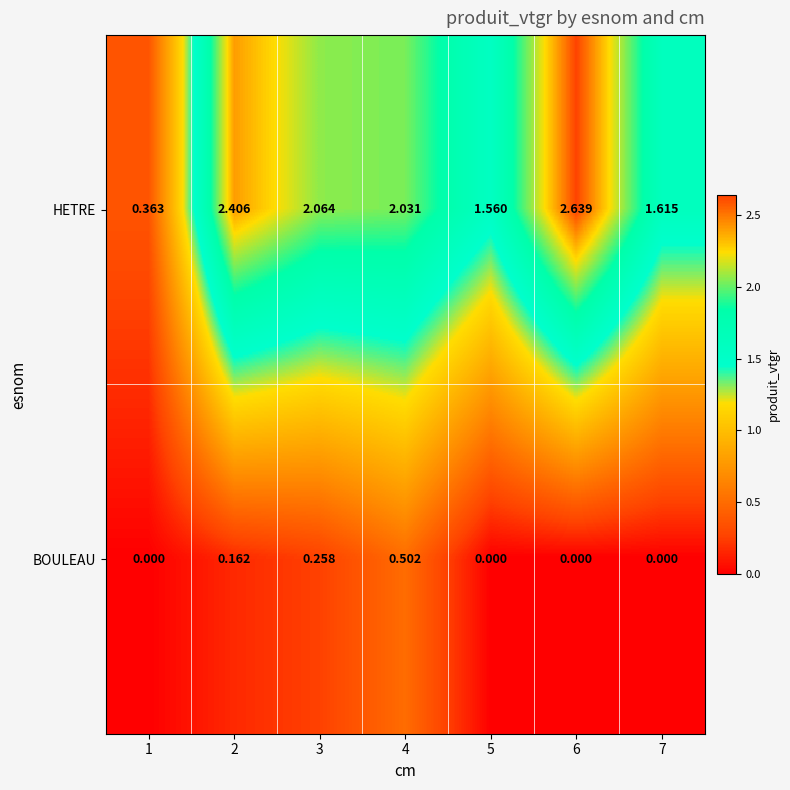

Which series has the largest range (max minus min)?

HETRE